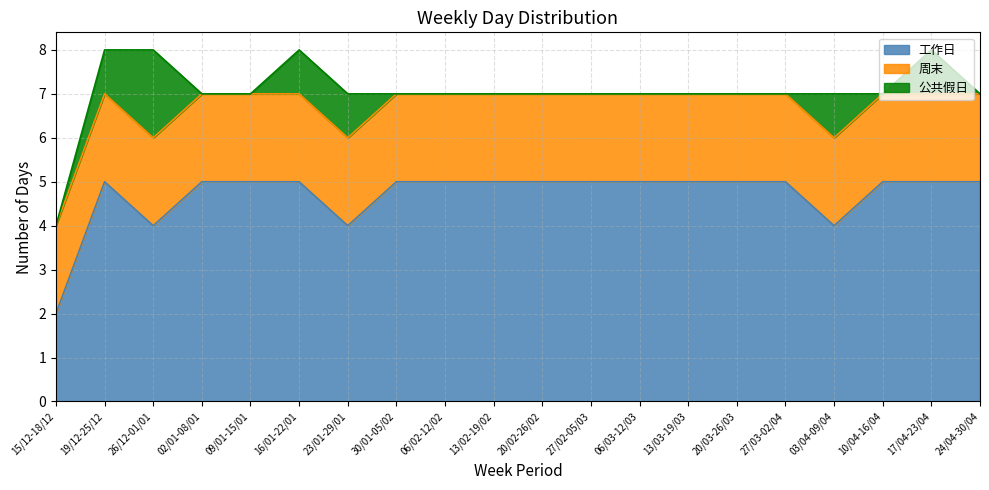

What is the total value across all series at 26/12-01/01?

8